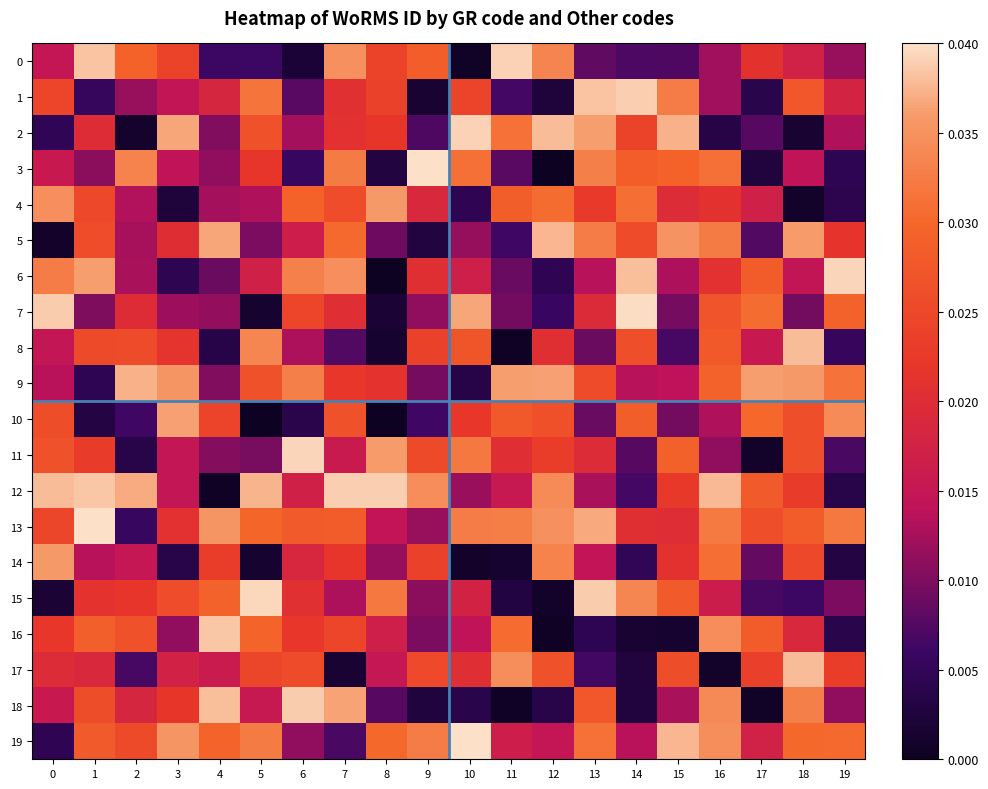

Which has a higher value, 0 or 1?

1